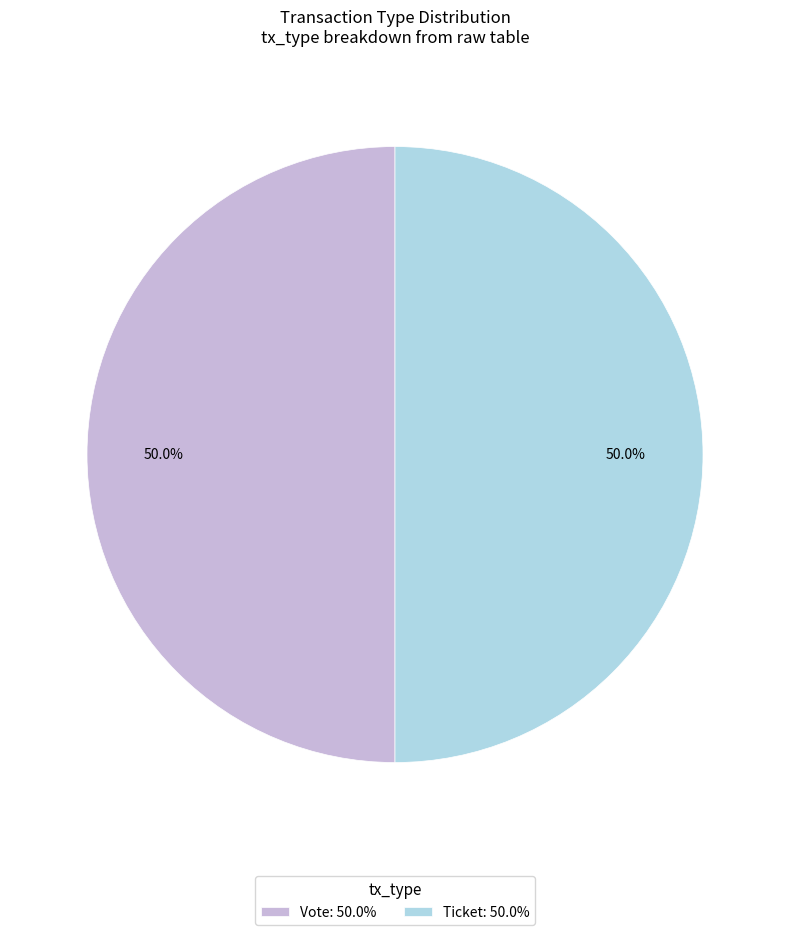

Do Vote: 50.0% and Ticket: 50.0% together represent more than half of the pie?

Yes